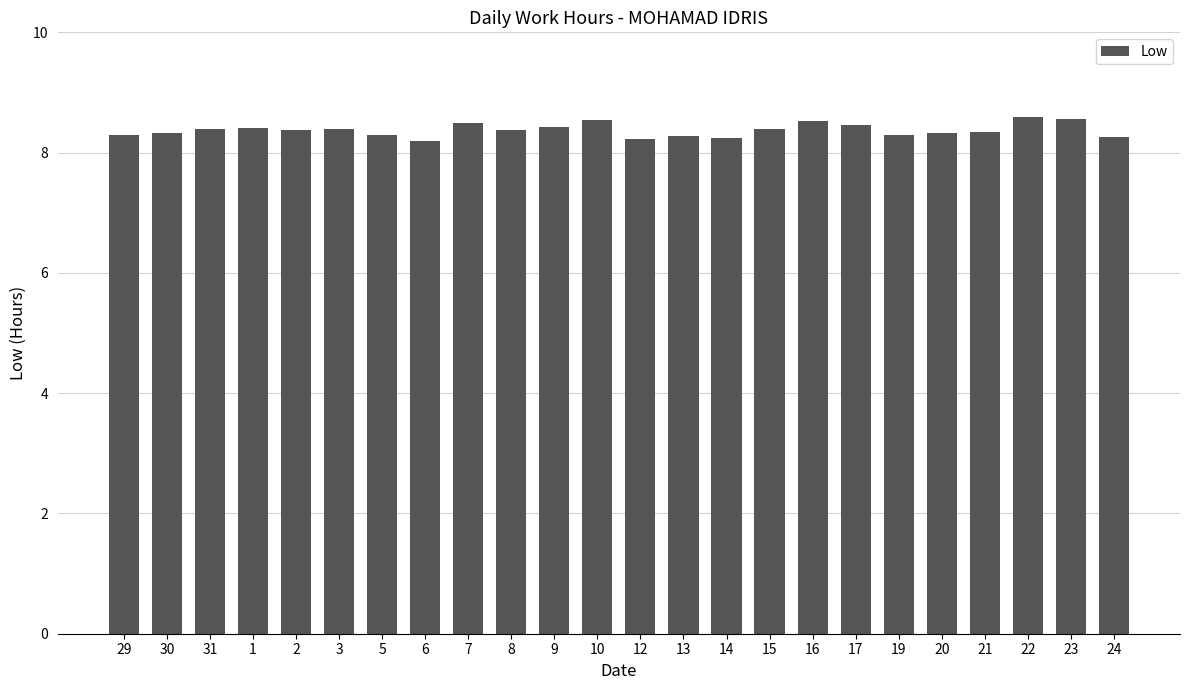

What is the label of the 23rd bar from the left?

23